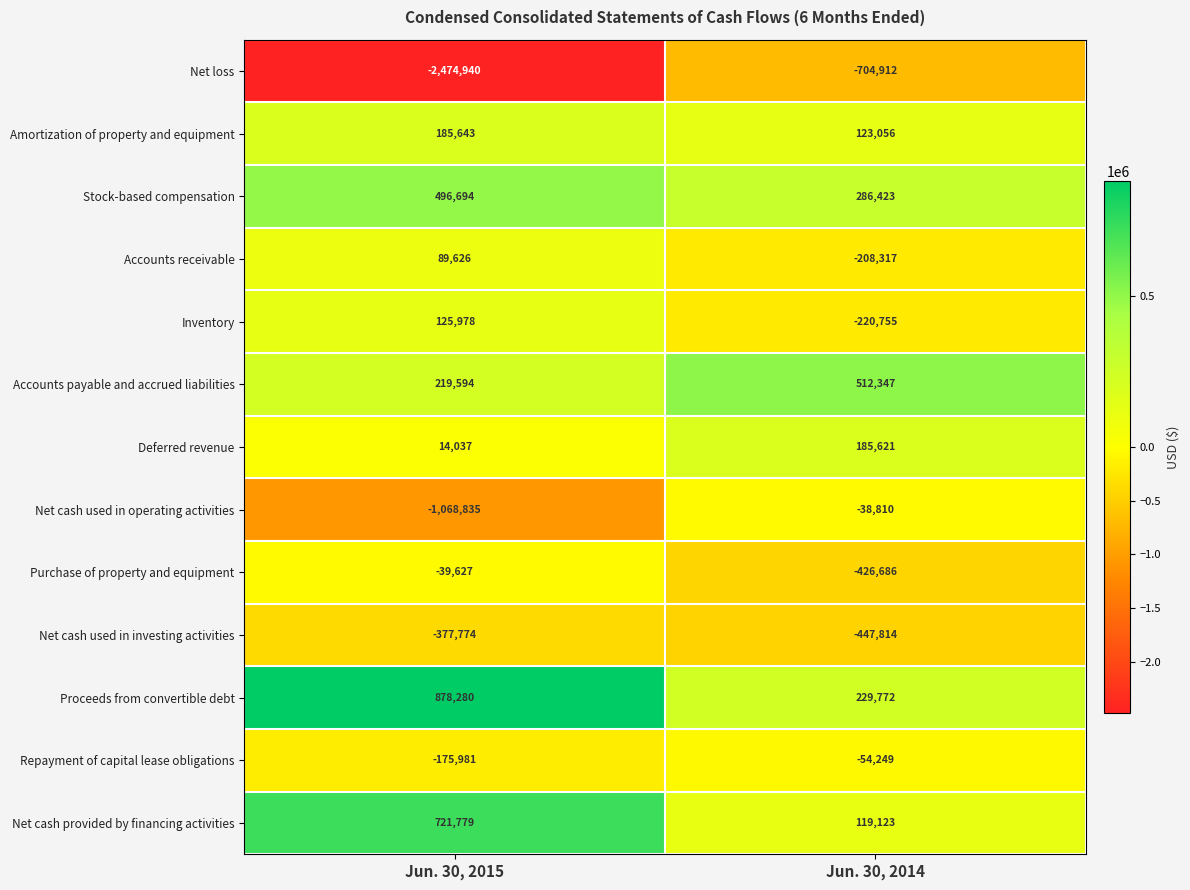

What is the sum of the Net cash used in investing activities values at Jun. 30, 2014 and Jun. 30, 2015?

-825588